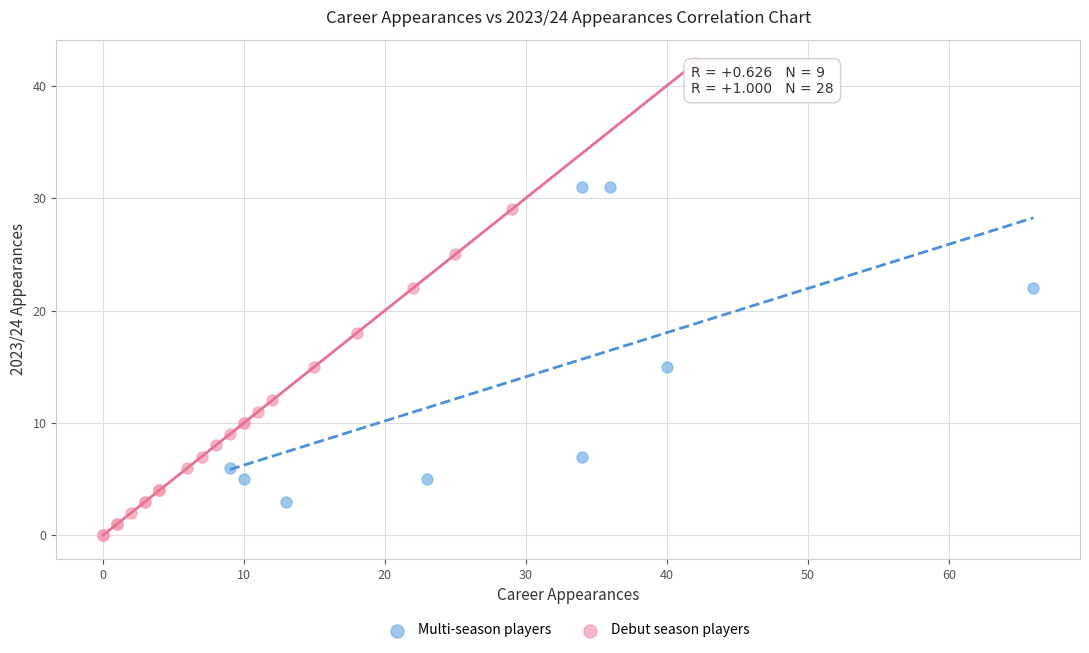

Which series reaches the maximum Y coordinate?

Debut season players